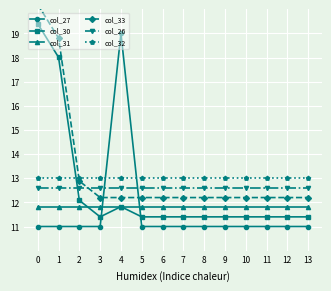

What is the total value across all series at 4?

80.4